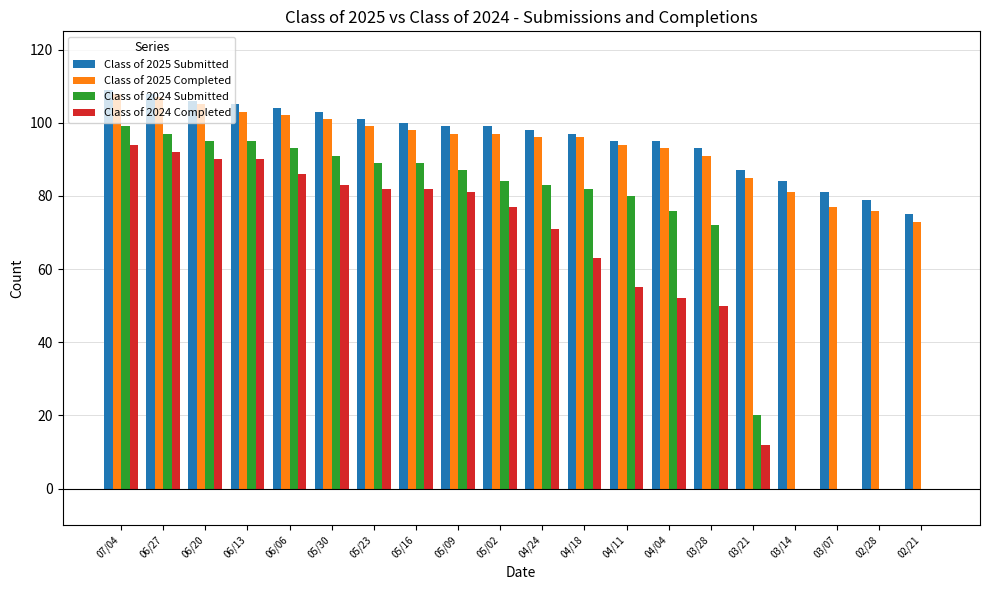

What is the spread (max minus min) of values at 07/04?

15